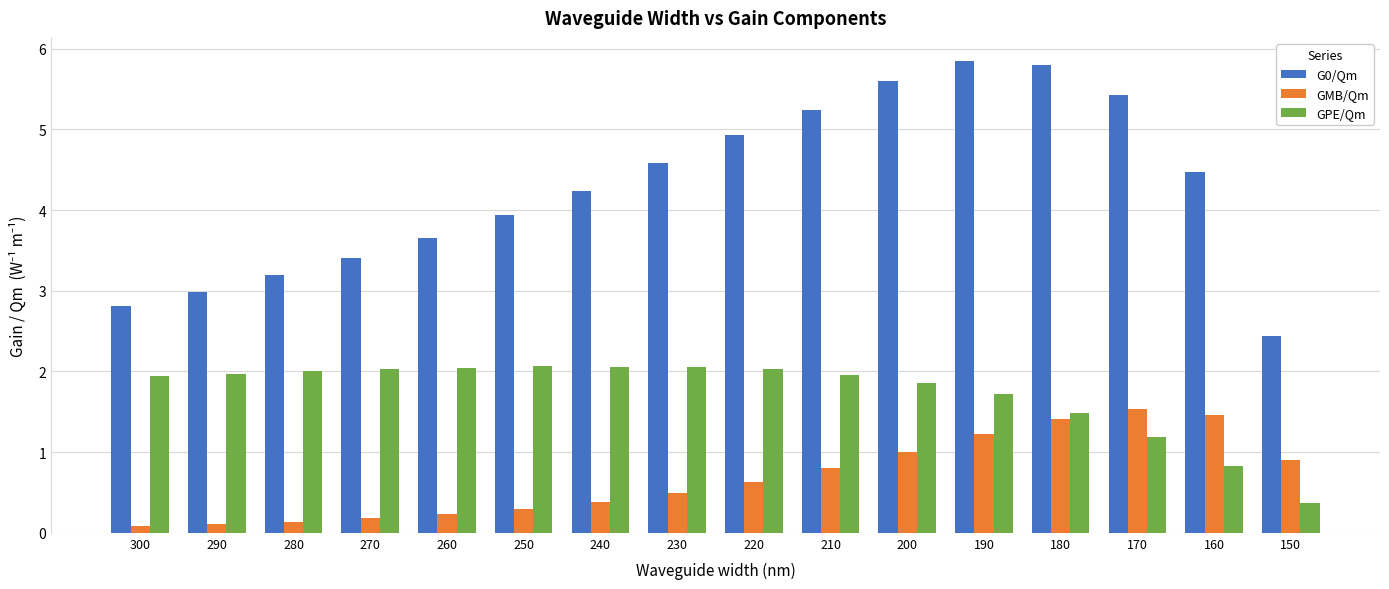

The GMB/Qm series shows 0.2 at 200. True or false?

False